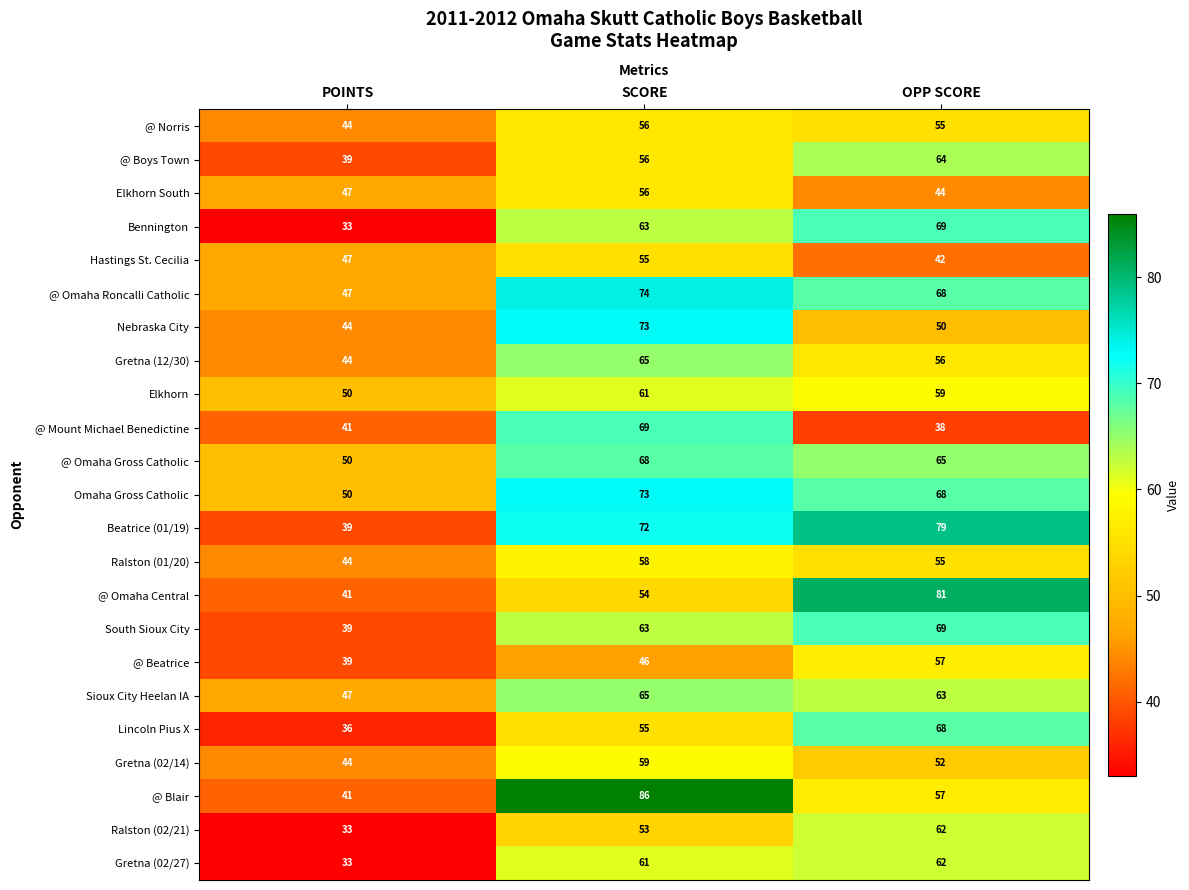

Which series has the largest range (max minus min)?

@ Blair